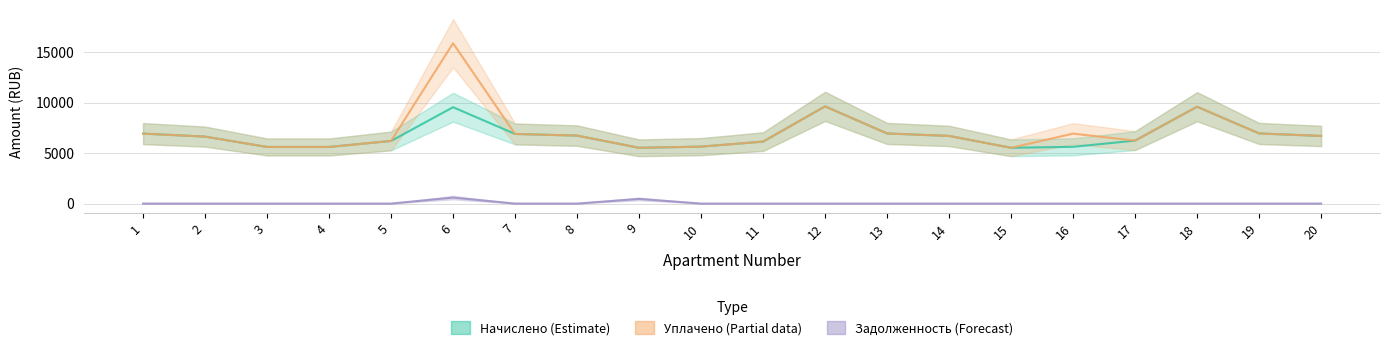

Reading left to right, transcribe all the data shown in this chart.

Начислено (Estimate): 6938.6	6640.6	5613.8	5613.8	6210.0	9555.1	6905.5	6739.9	5531.0	5647.0	6143.8	9637.9	6955.2	6706.8	5531.0	5630.4	6243.1	9604.8	6955.2	6706.8
Уплачено (Partial data): 6938.6	6640.6	5613.8	5613.8	6210.0	15900.3	6905.5	6739.9	5531.0	5647.0	6143.8	9637.9	6955.2	6706.8	5531.0	6936.0	6243.1	9604.8	6955.2	6706.8
Задолженность (Forecast): 0.0	0.0	0.0	0.0	0.0	592.5	0.0	0.0	460.9	0.0	0.0	0.0	0.0	0.0	0.0	0.0	0.0	0.0	0.0	0.0